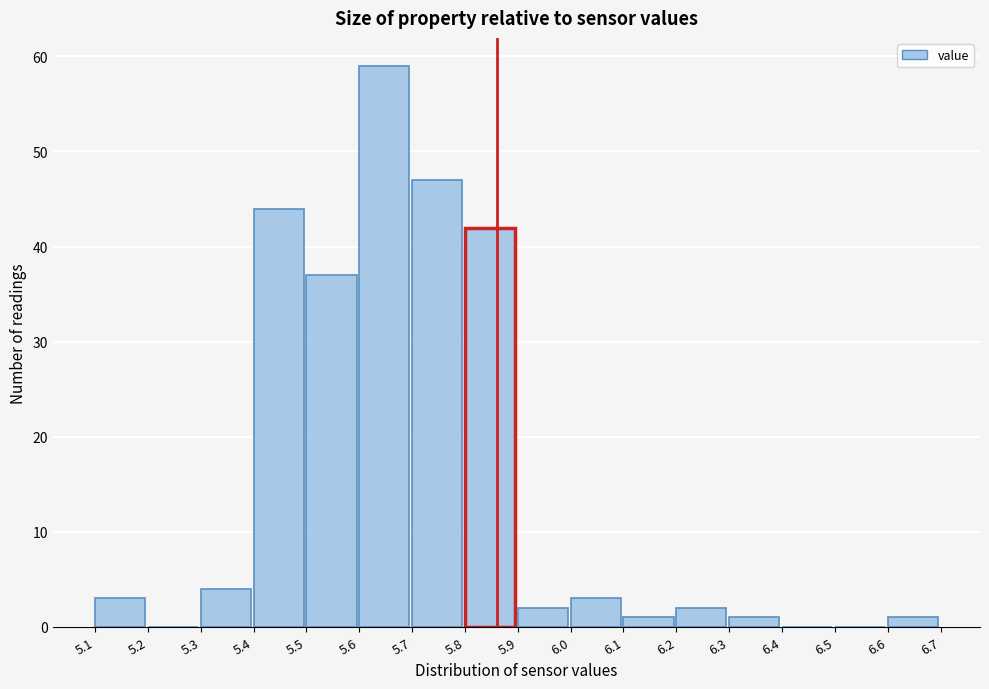

What is the height of the bar covering 5.6 to 5.7 on the x-axis? The values are not printed on the chart, so give them approximately, as read against the axis.

59